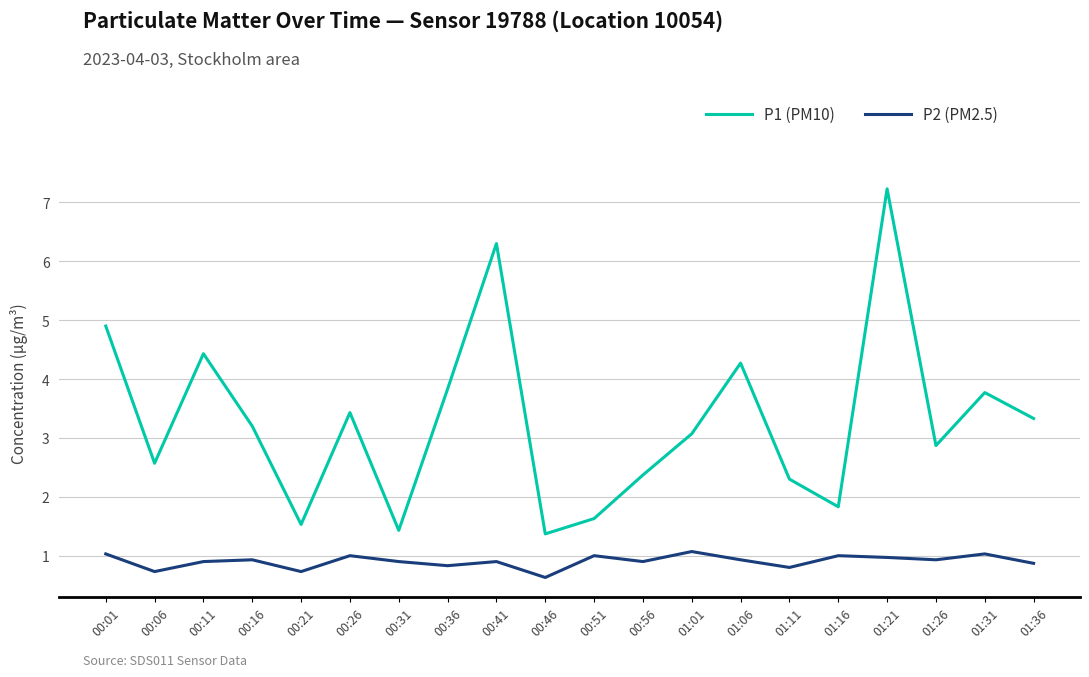

Rank the categories by P1 (PM10) value from lowest to highest.

00:46, 00:31, 00:21, 00:51, 01:16, 01:11, 00:56, 00:06, 01:26, 01:01, 00:16, 01:36, 00:26, 01:31, 00:36, 01:06, 00:11, 00:01, 00:41, 01:21